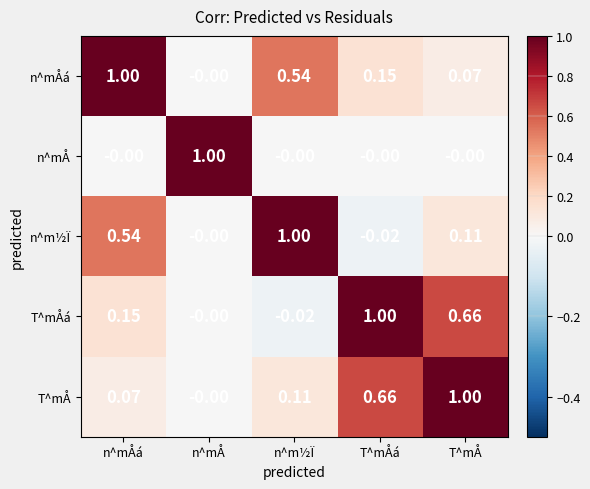

Which series has the largest total across all categories?

T^mÅ